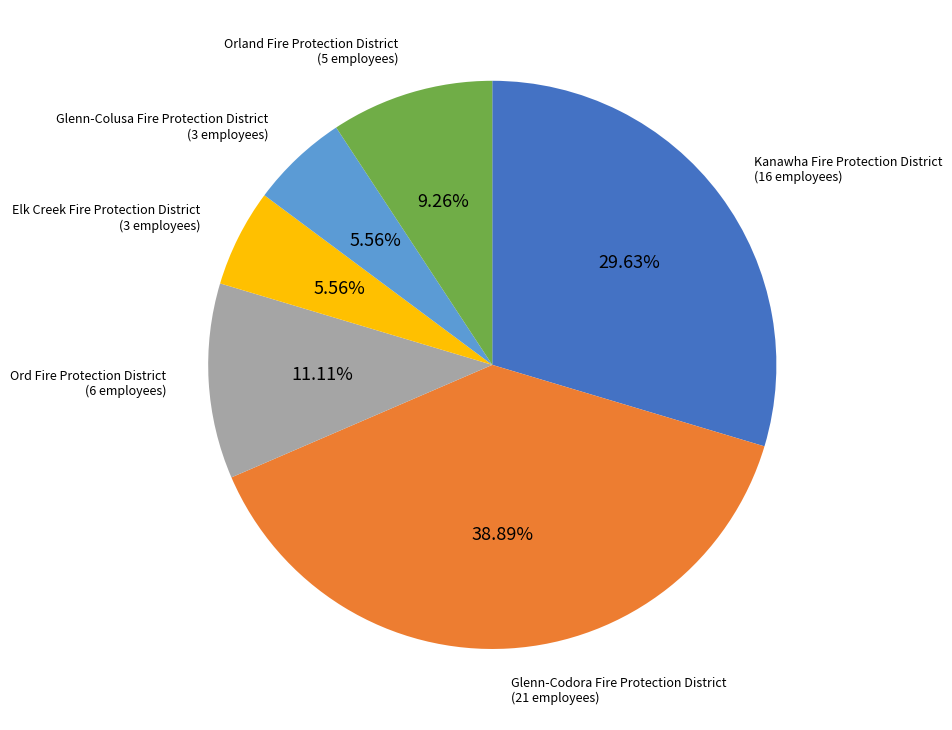

Is there a majority slice in this chart?

No